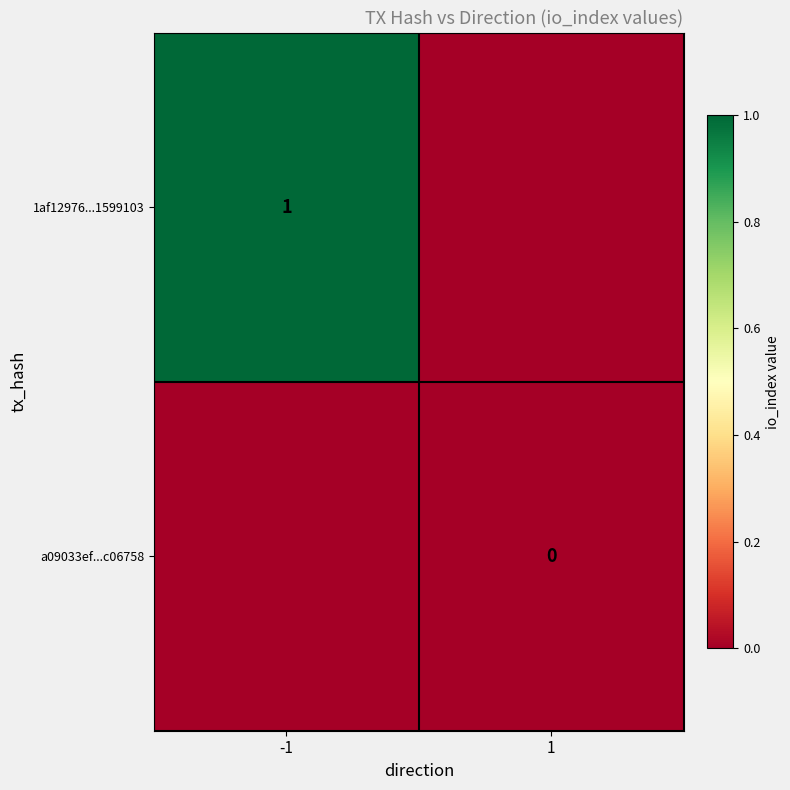

Is the value of a09033ef...c06758 at 1 greater than the value of 1af12976...1599103 at -1?

No